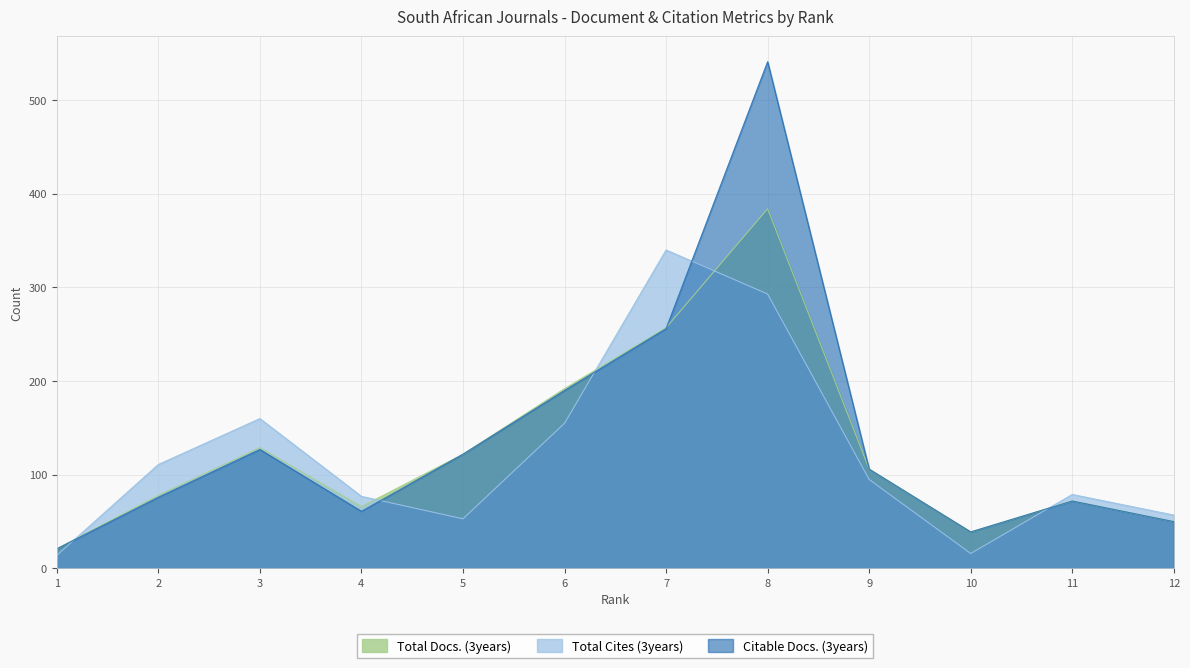

After their last crossing, which series has the higher values: Total Cites (3years) or Total Docs. (3years)?

Total Cites (3years)